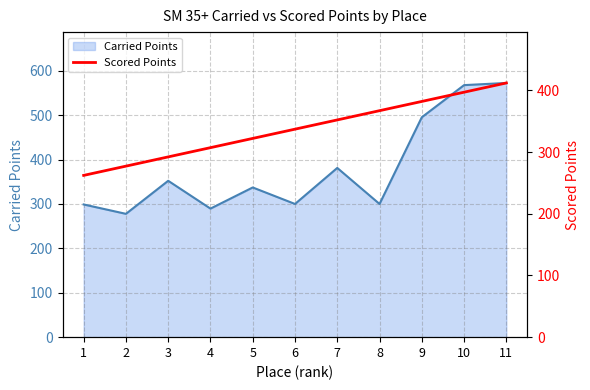

Reading right to left, list all the values displayed in this chart.

11=412.1	10=397.1	9=382.1	8=367.1	7=352.1	6=337.2	5=322.2	4=307.2	3=292.2	2=277.2	1=262.2